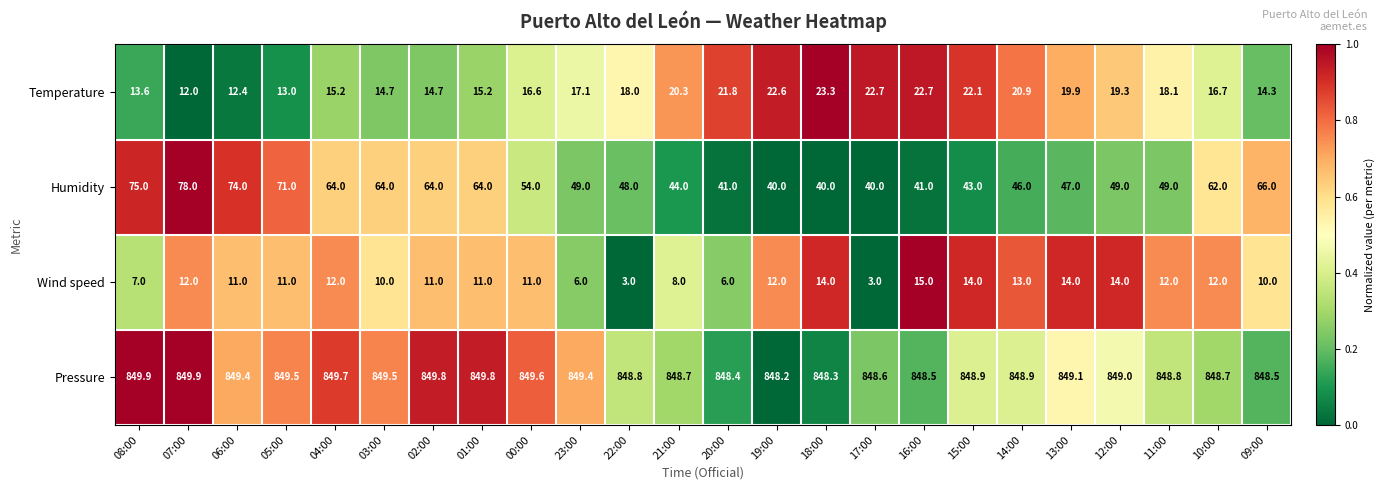

What is the total value across all series at 16:00?

927.2